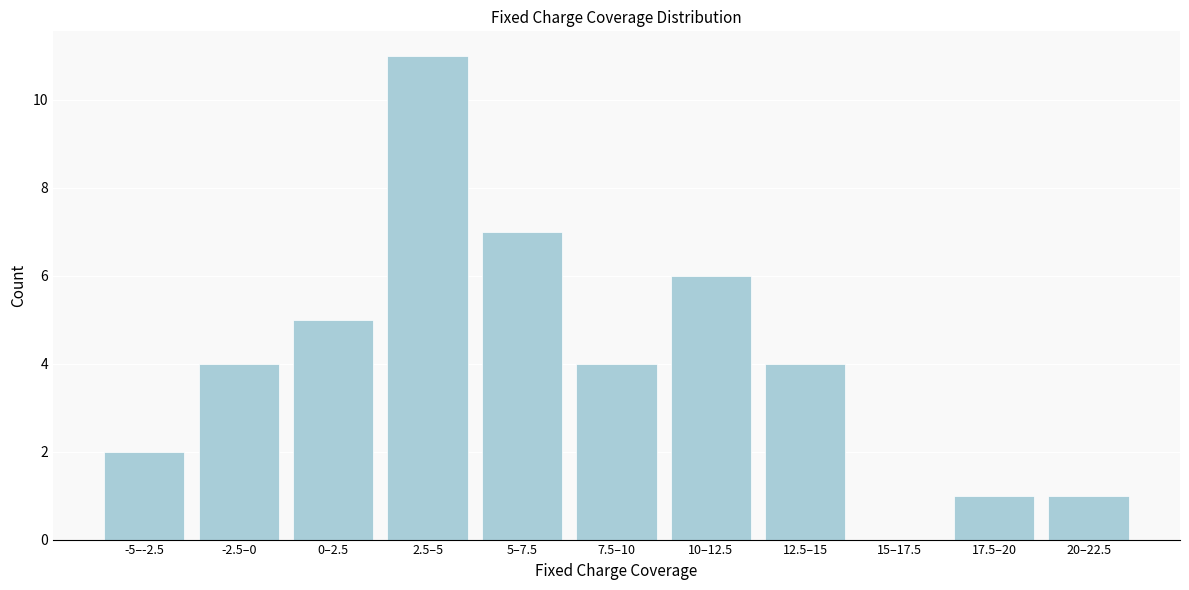

Reading left to right, what are all the values shown in this chart?

-5–-2.5=2	-2.5–0=4	0–2.5=5	2.5–5=11	5–7.5=7	7.5–10=4	10–12.5=6	12.5–15=4	15–17.5=0	17.5–20=1	20–22.5=1